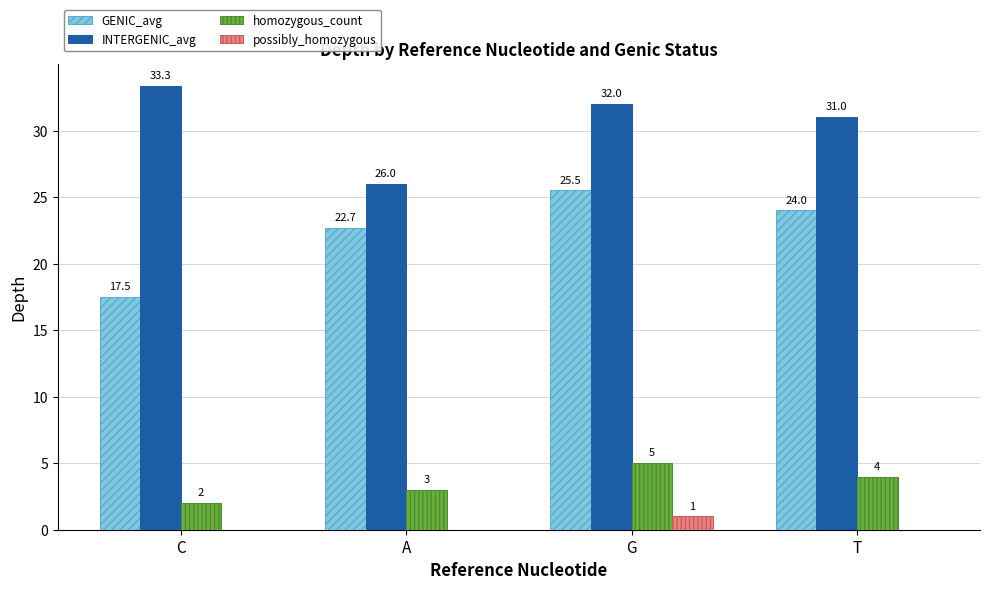

What is the maximum value for homozygous_count?

5.0